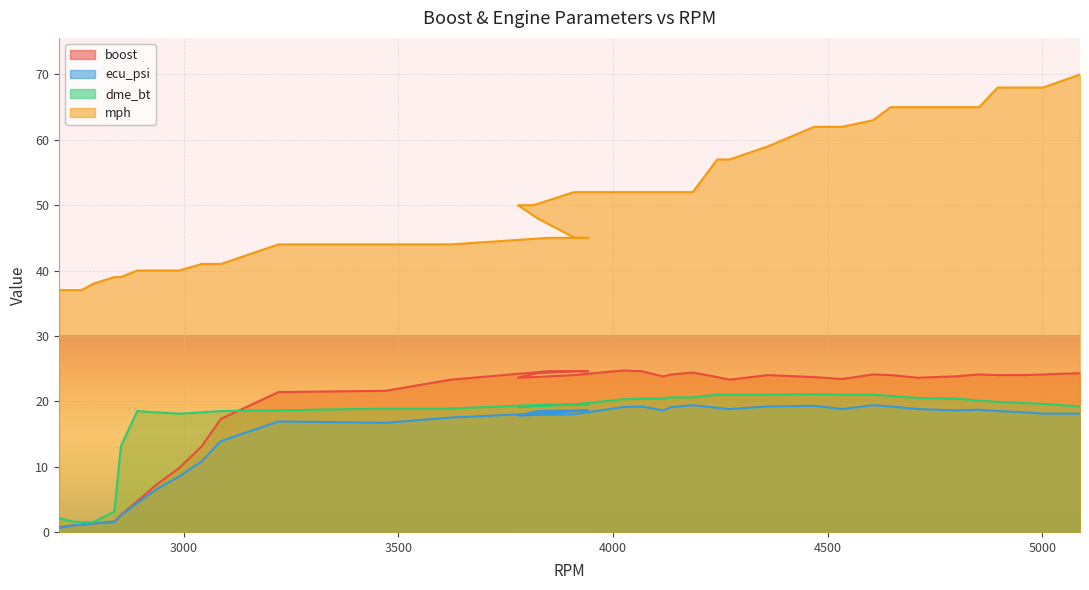

At how many categories does at least one series exceed 43?

29